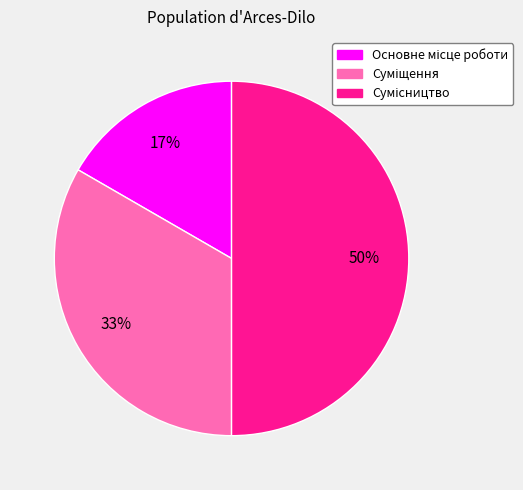

To the nearest percent, what is the average slice percentage?

33%